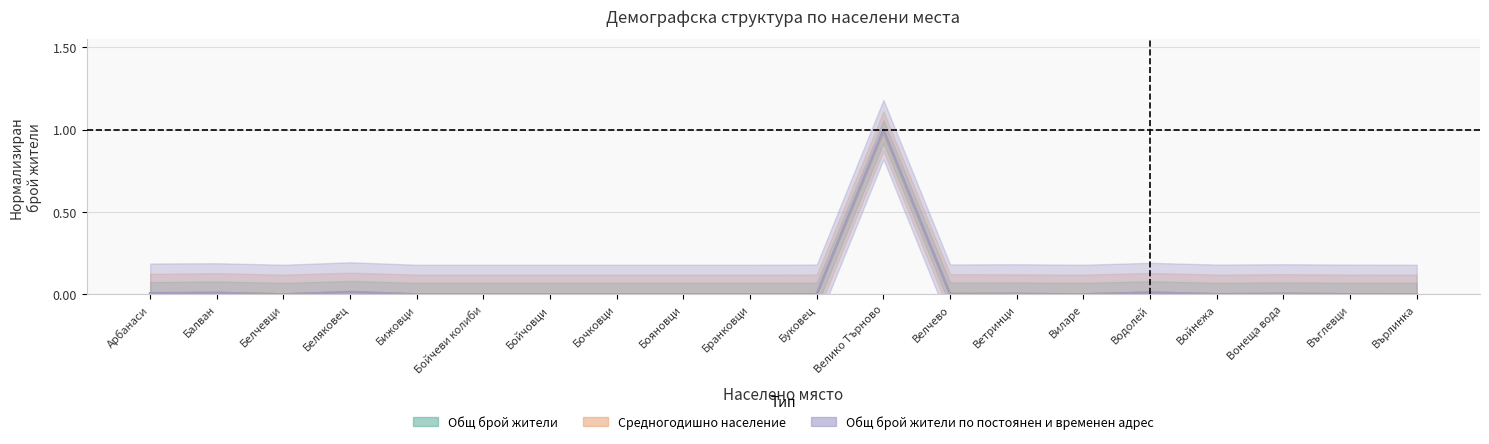

Which series has the largest range (max minus min)?

Общ брой жители по постоянен и временен адрес